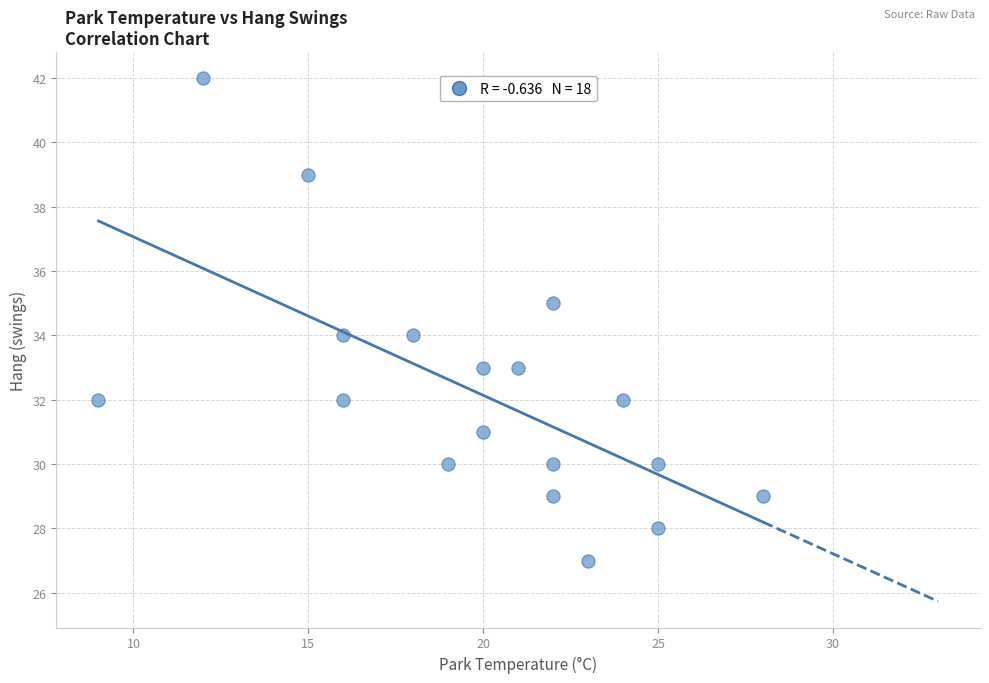

What is the range of X values (max minus min)?

19